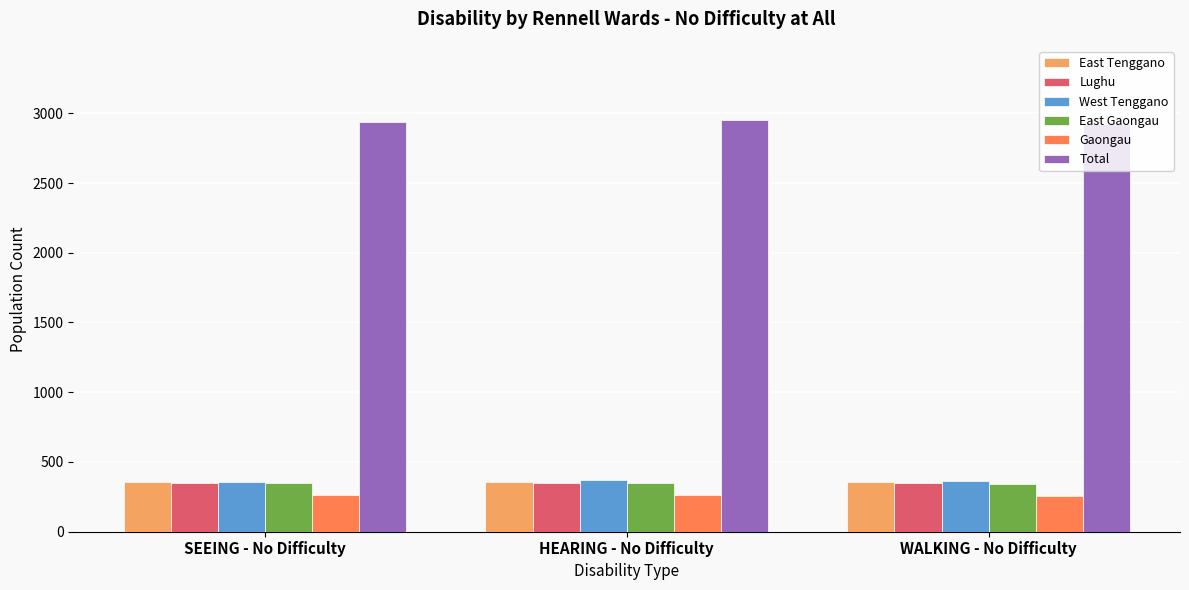

What is the label of the 3rd bar from the left?

WALKING - No Difficulty